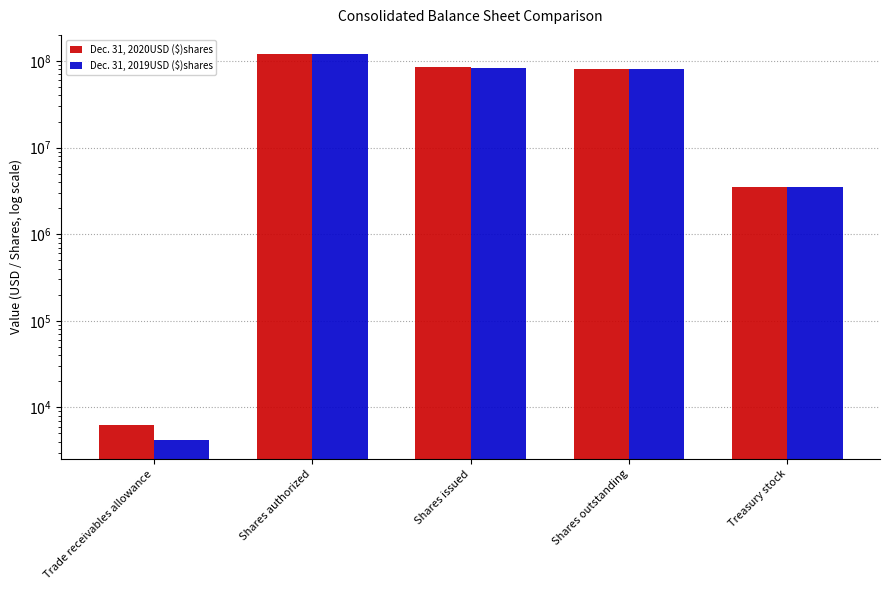

How many groups of bars are there?

5